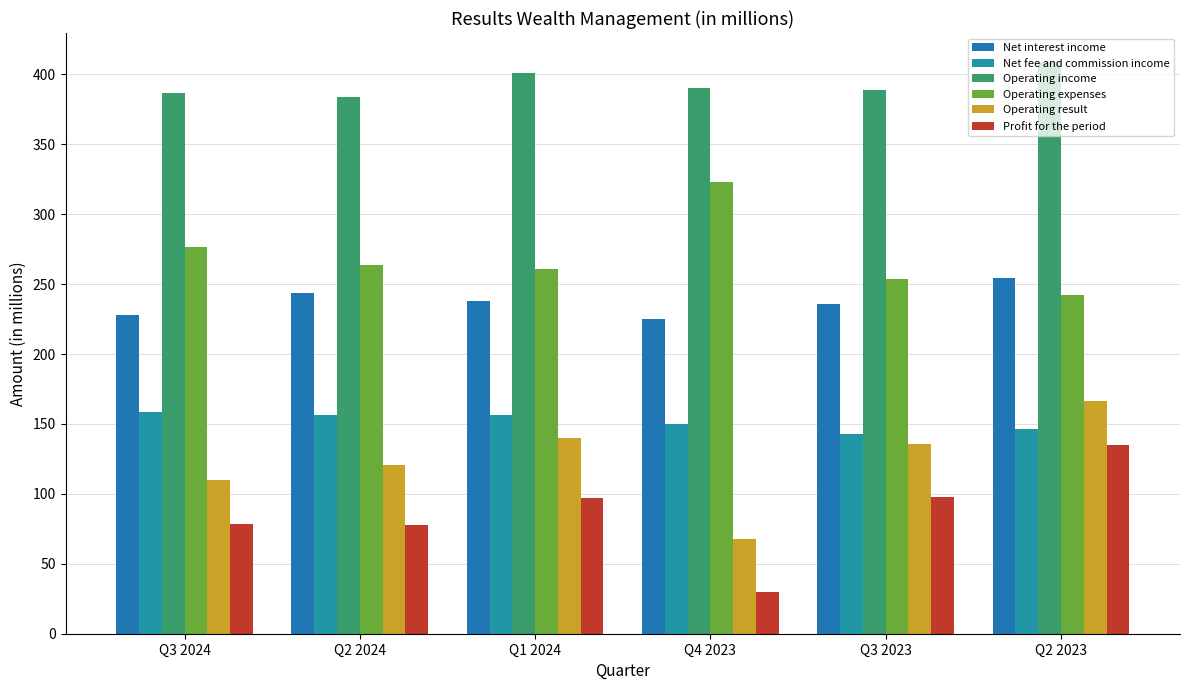

Where does the Net interest income series first go above 238?

Q2 2024